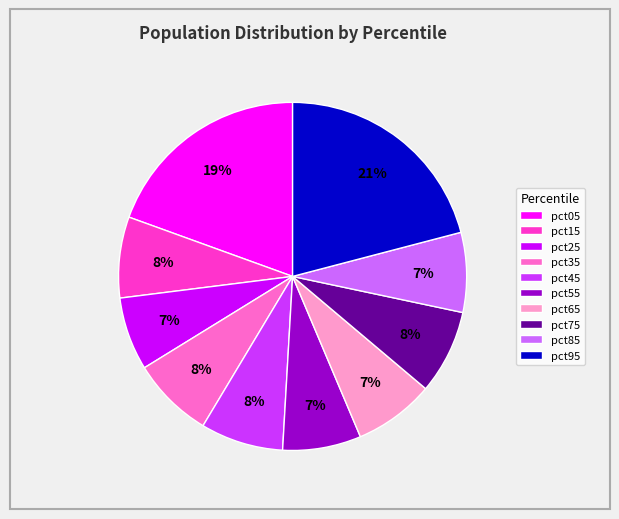

To the nearest percent, what percentage of the pie is pct35?

8%